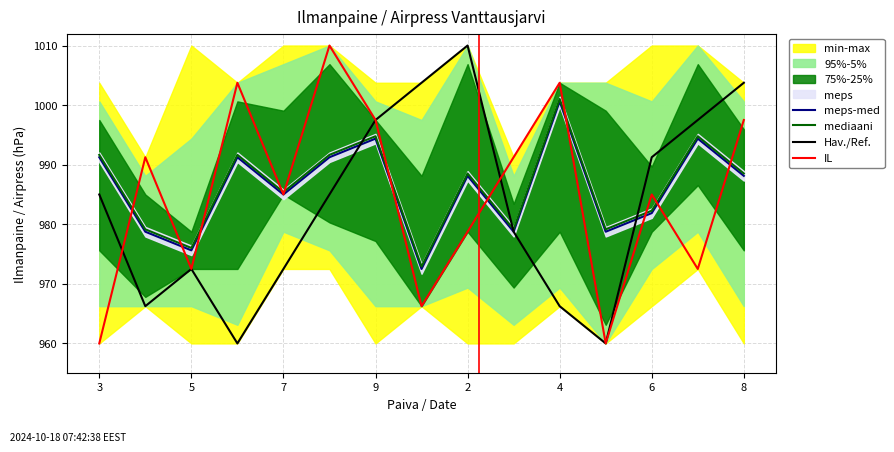

The meps-med series shows 1534.9 at 4. True or false?

False